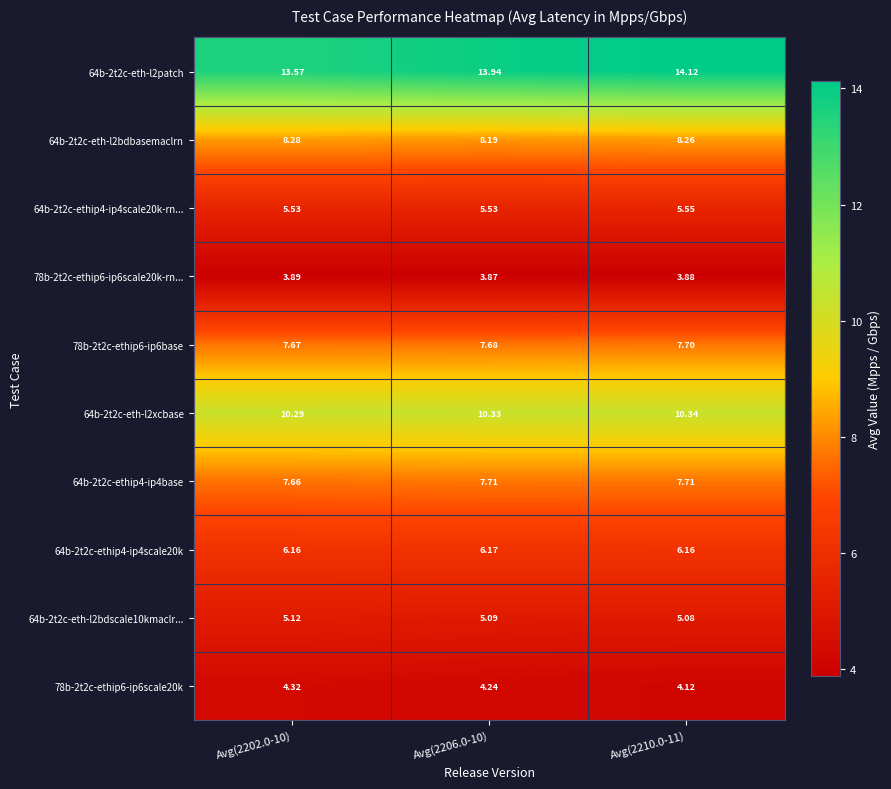

At which category is the sum across all series the highest?

Avg(2210.0-11)